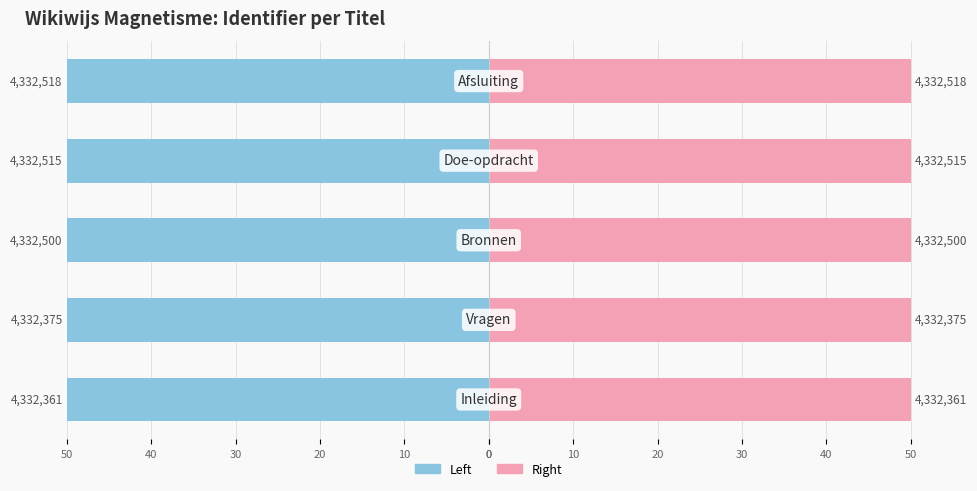

Which series has the largest range (max minus min)?

Left (Identifier scaled)